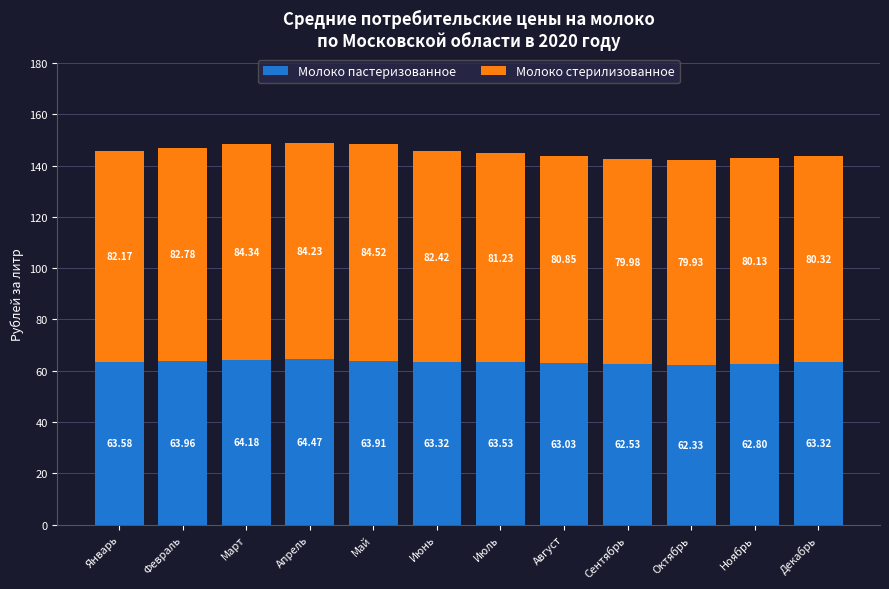

What is the difference between the maximum and minimum values in the Молоко пастеризованное series?

2.1